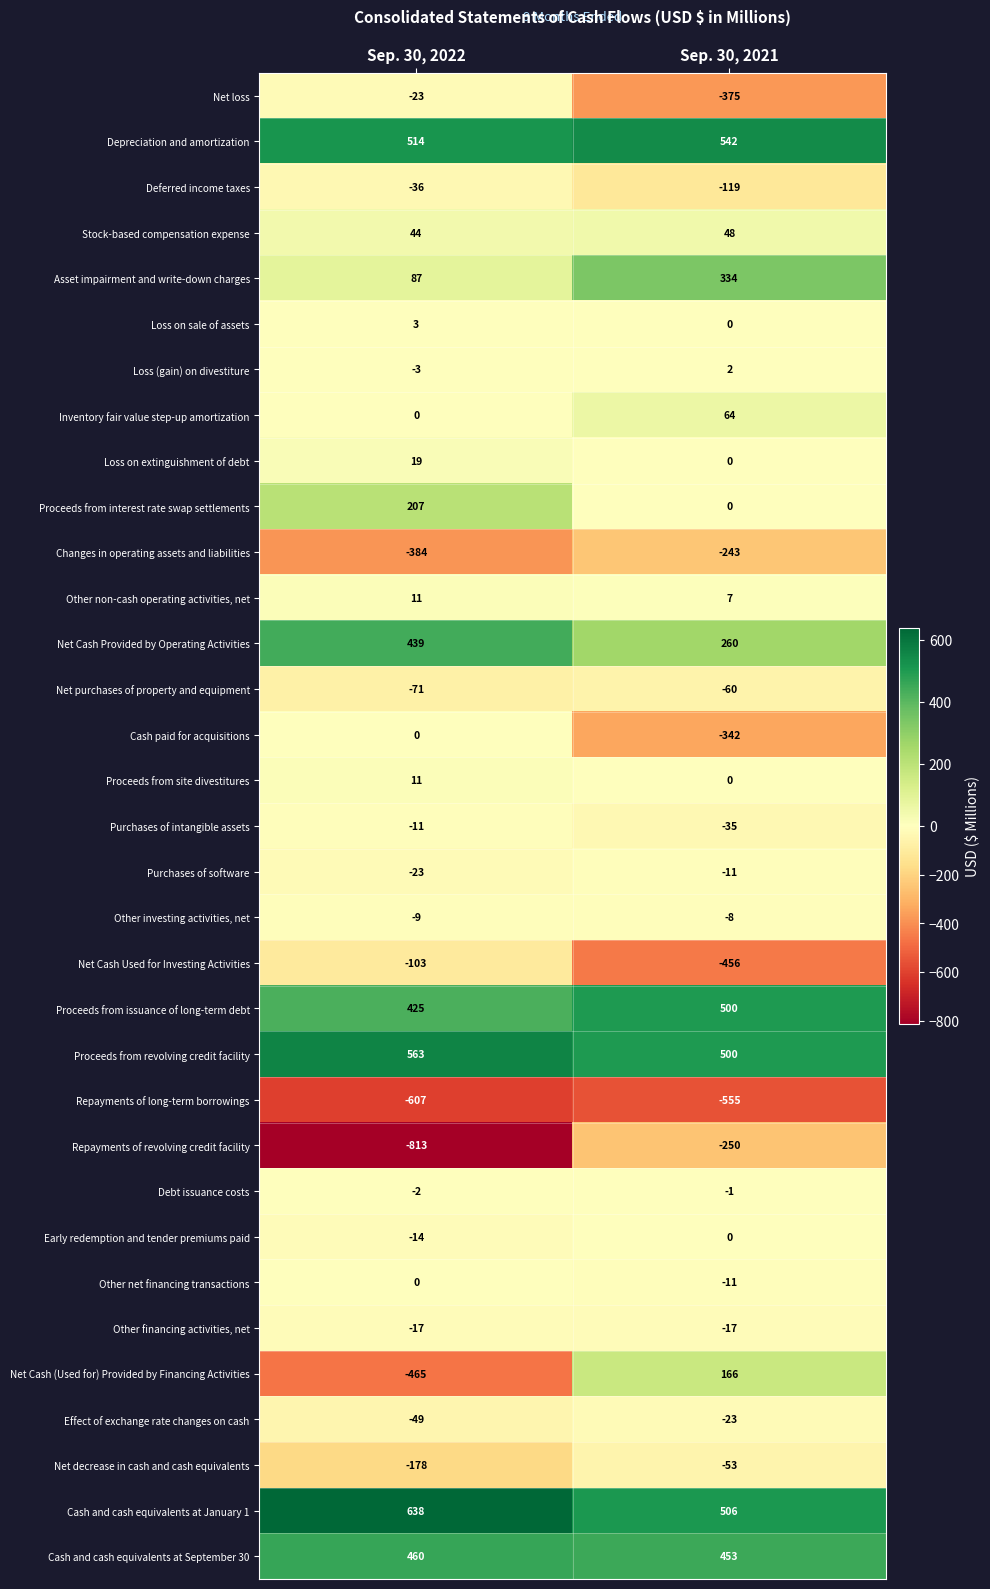

What is the sum of all Net Cash Provided by Operating Activities values?

699